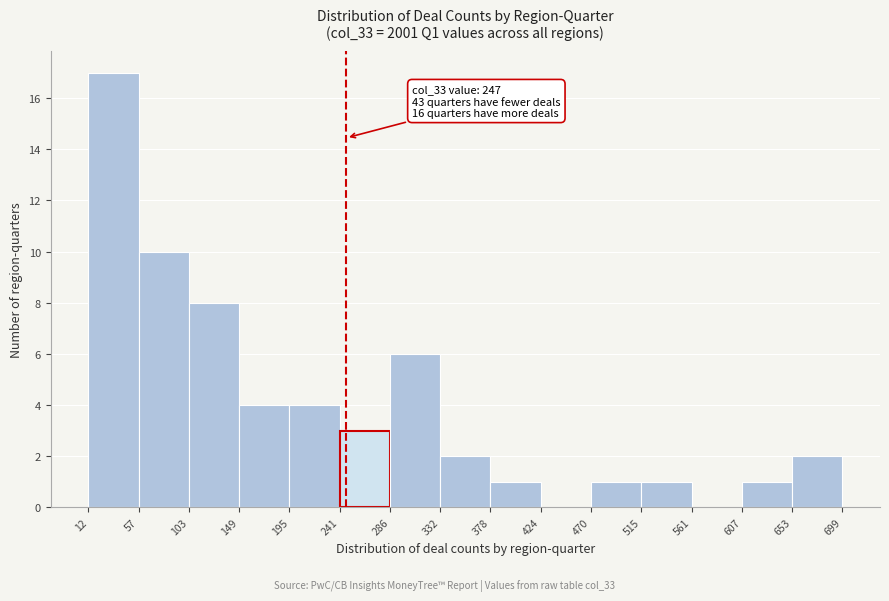

Which range on the x-axis has the tallest bar?

12 to 57